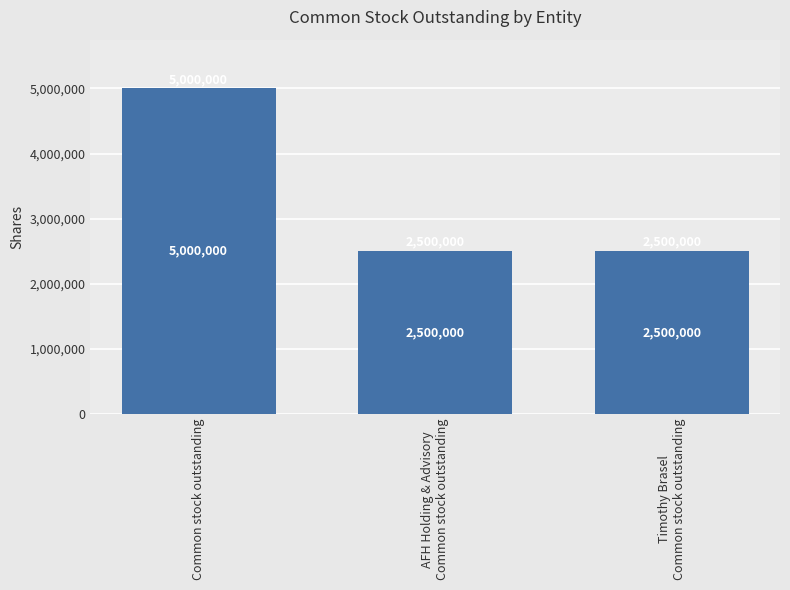

What is the difference between the values at Common stock outstanding and AFH Holding & Advisory
Common stock outstanding?

2500000